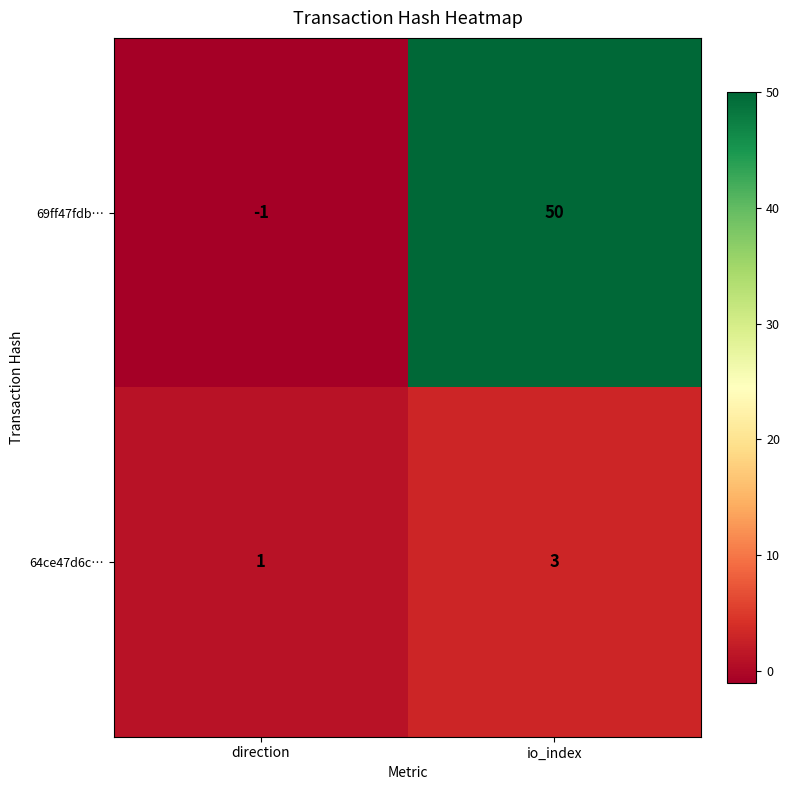

At which category does the chart reach its minimum across all series?

direction